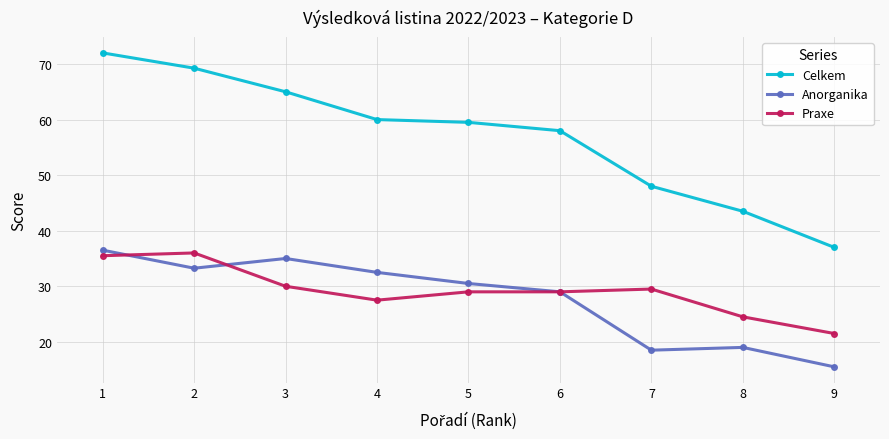

Which category has the highest value in the Praxe series?

2